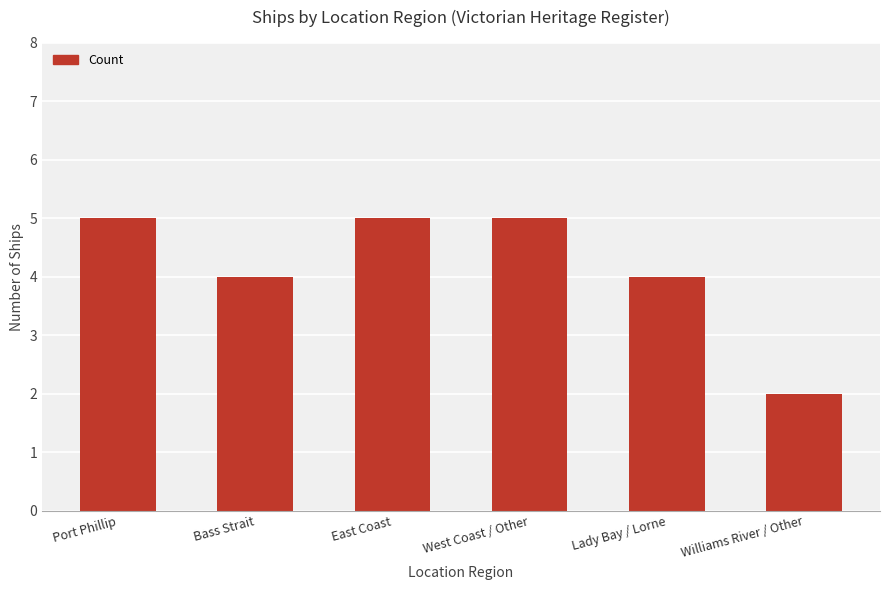

How many data points are less than 5?

3